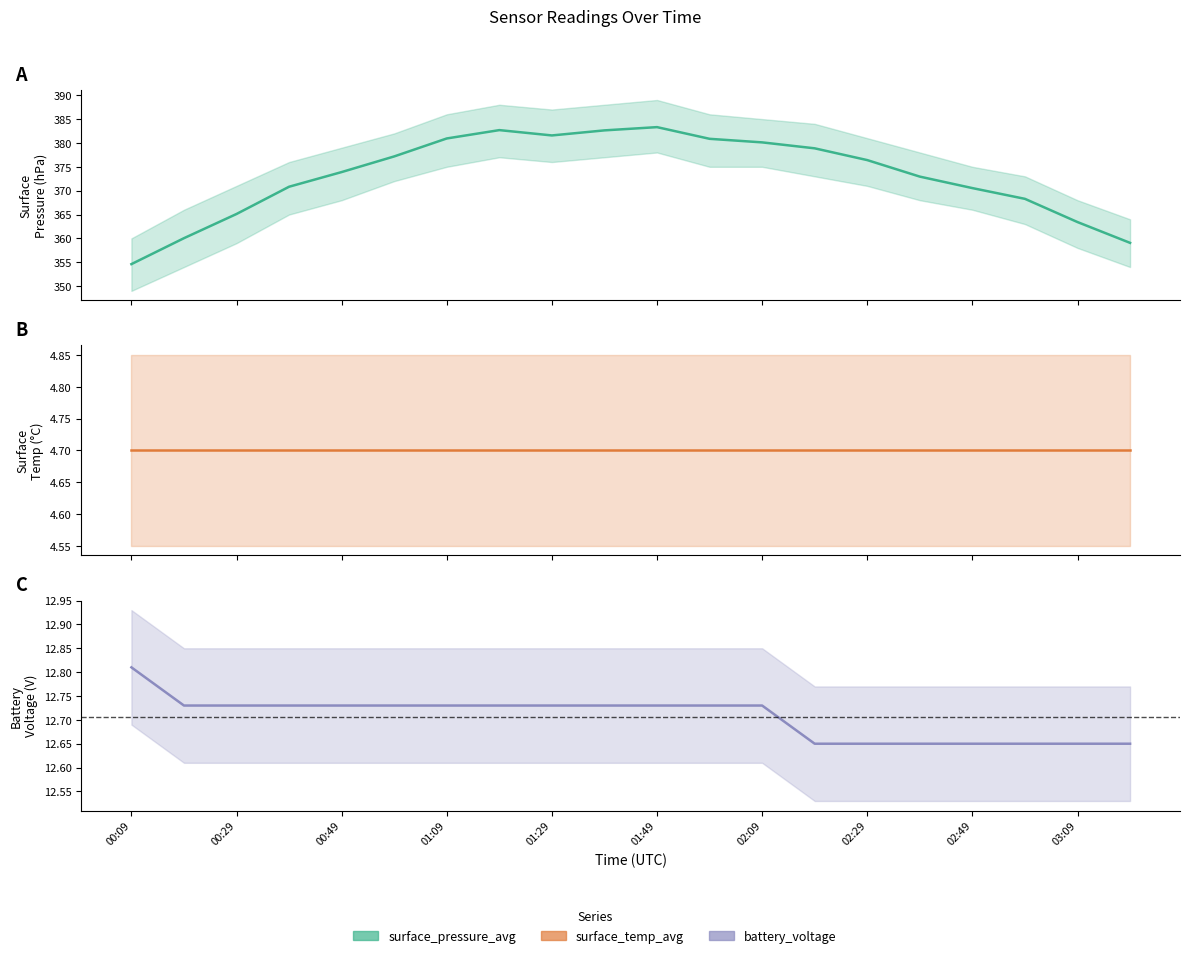

Reading right to left, transcribe all the data shown in this chart.

surface_pressure_avg: 359.1	363.4	368.3	370.5	372.9	376.4	378.9	380.1	380.9	383.3	382.6	381.6	382.7	380.9	377.2	373.9	370.8	365.1	360.0	354.6
surface_temp_avg: 4.7	4.7	4.7	4.7	4.7	4.7	4.7	4.7	4.7	4.7	4.7	4.7	4.7	4.7	4.7	4.7	4.7	4.7	4.7	4.7
battery_voltage: 12.7	12.7	12.7	12.7	12.7	12.7	12.7	12.7	12.7	12.7	12.7	12.7	12.7	12.7	12.7	12.7	12.7	12.7	12.7	12.8